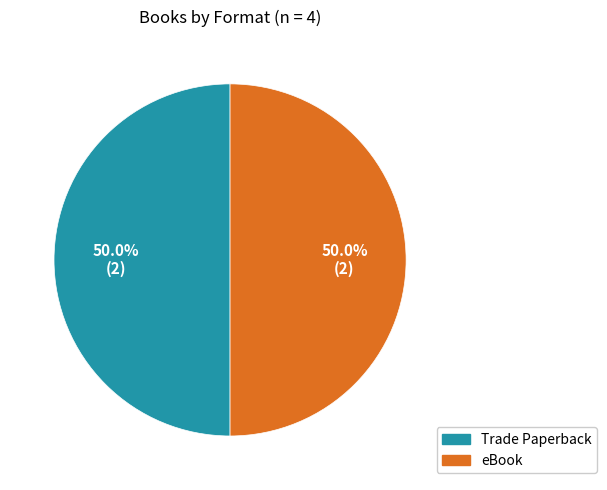

What is the total percentage of eBook and Trade Paperback?

100.0%